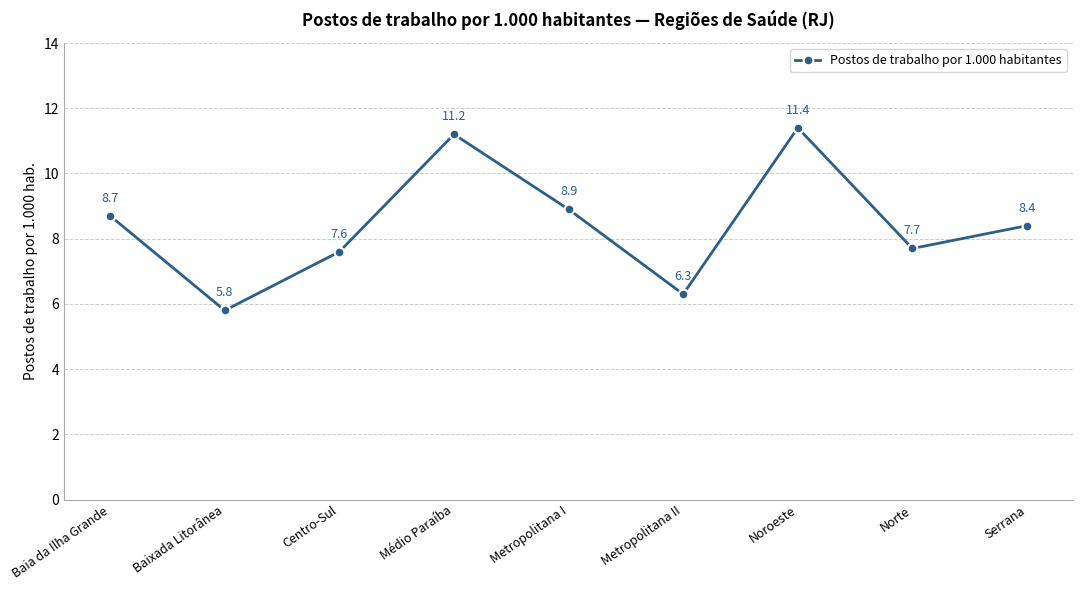

What is the maximum value shown in the chart?

11.4